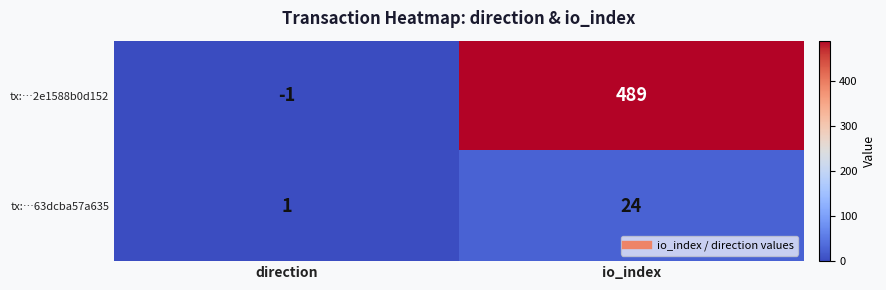

What is the spread (max minus min) of values at direction?

2